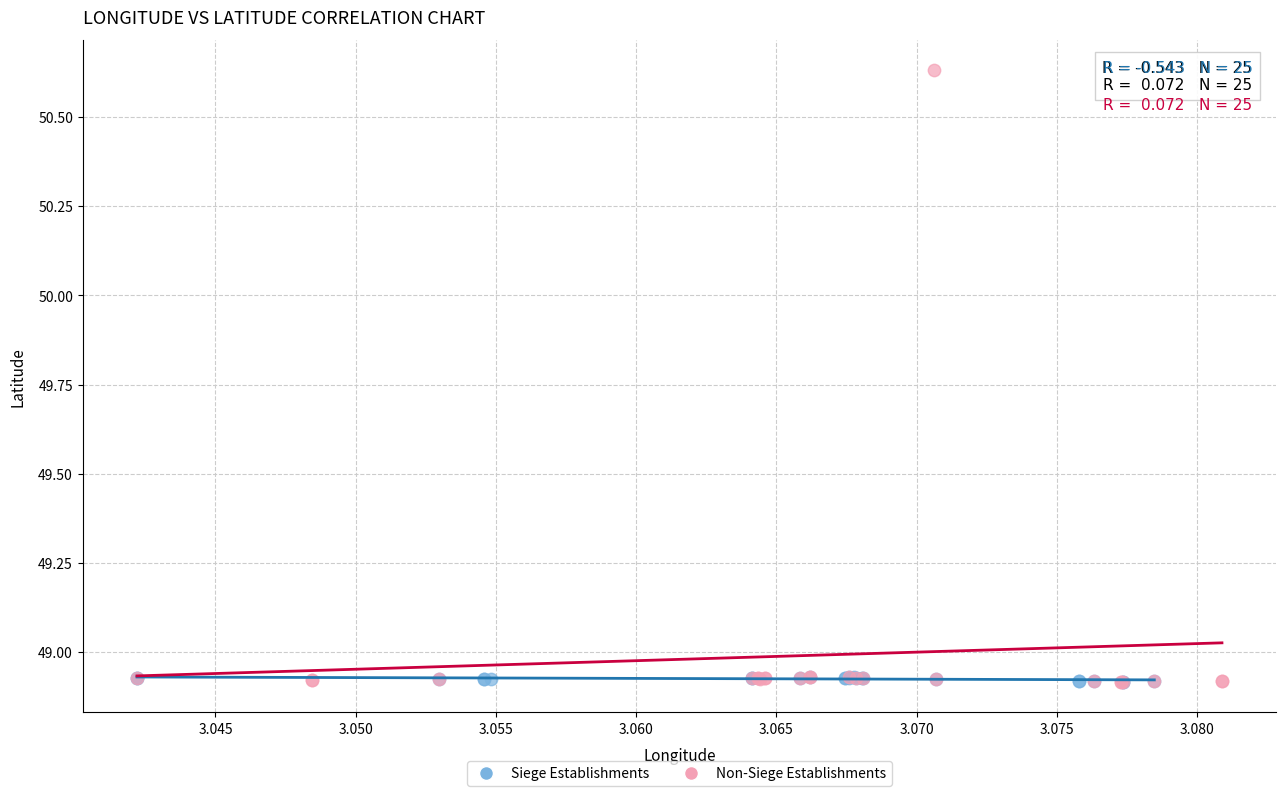

Which series has the largest Y range (max minus min)?

Non-Siege Establishments